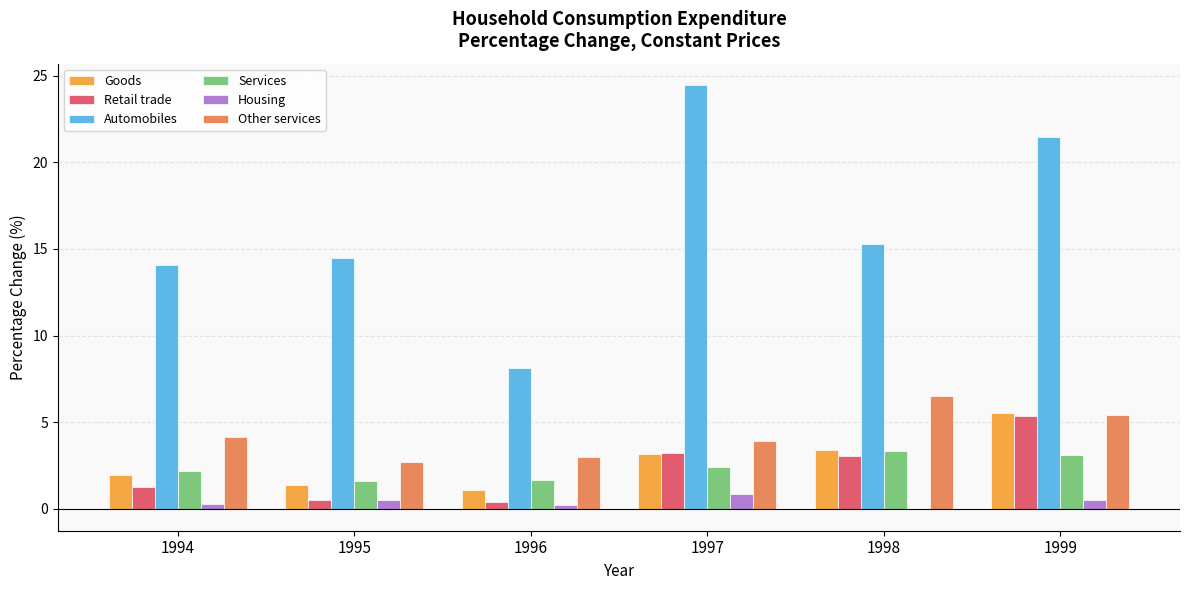

Is it true that Automobiles equals 21.5 at 1999?

True